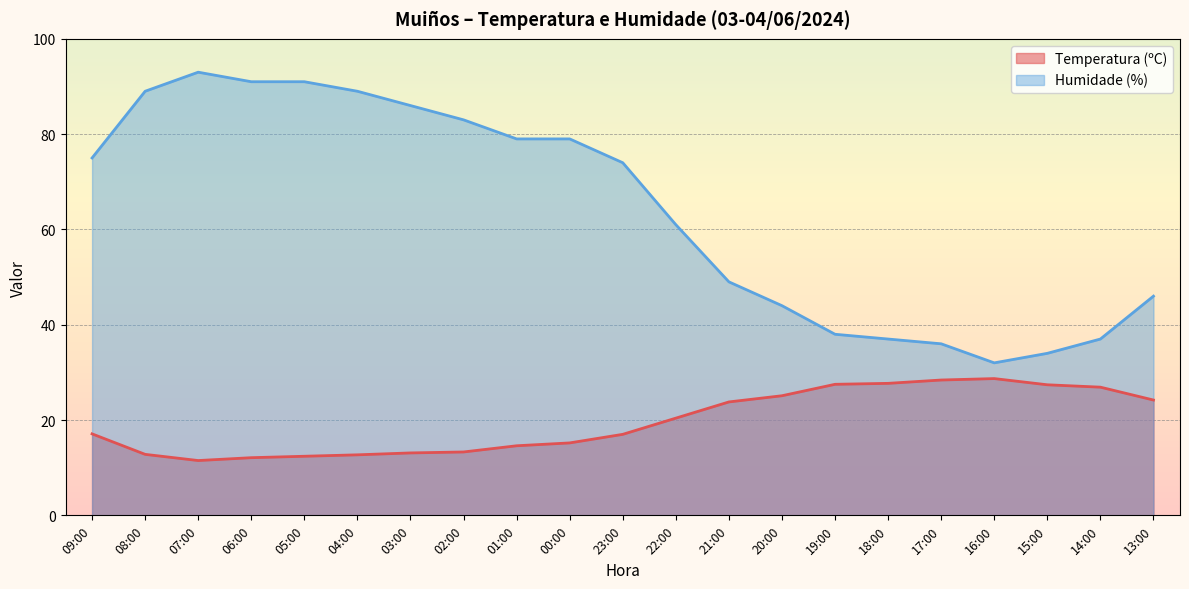

List the labels in order of Temperatura (ºC) value, largest first.

16:00, 17:00, 18:00, 19:00, 15:00, 14:00, 20:00, 13:00, 21:00, 22:00, 09:00, 23:00, 00:00, 01:00, 02:00, 03:00, 08:00, 04:00, 05:00, 06:00, 07:00